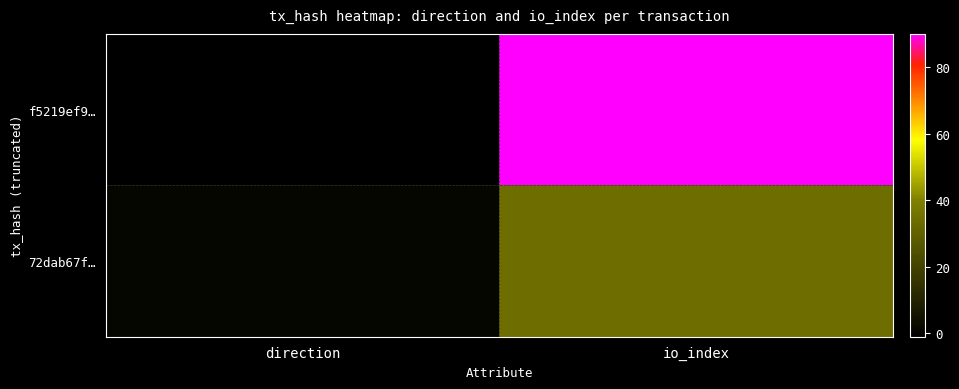

Count the number of data series in this chart.

2